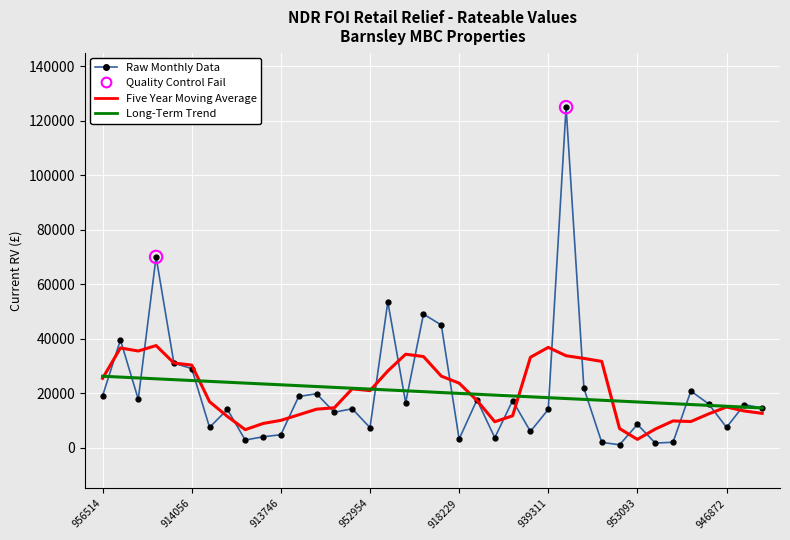

Which series has the largest range (max minus min)?

Raw Monthly Data